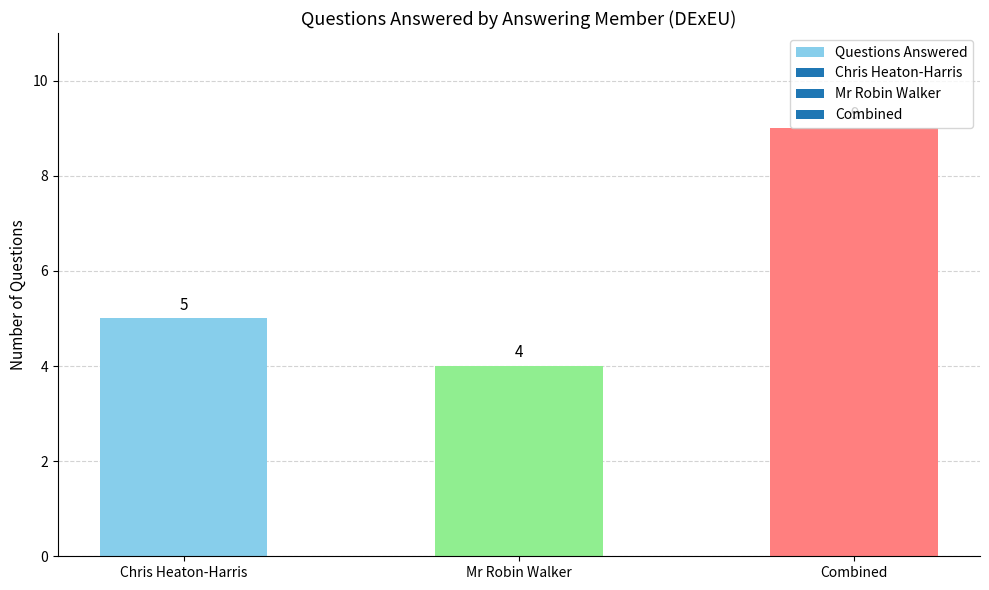

Which category has the lowest value across all series?

Mr Robin Walker